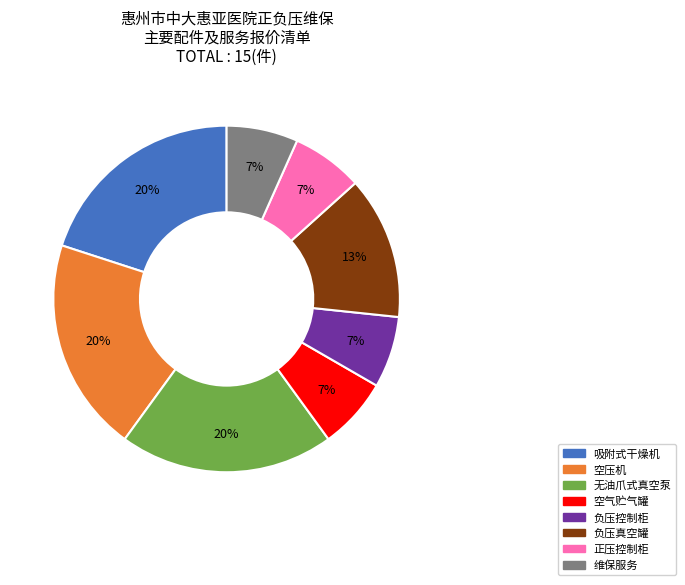

True or false: 负压控制柜 accounts for 17% of the total.

False